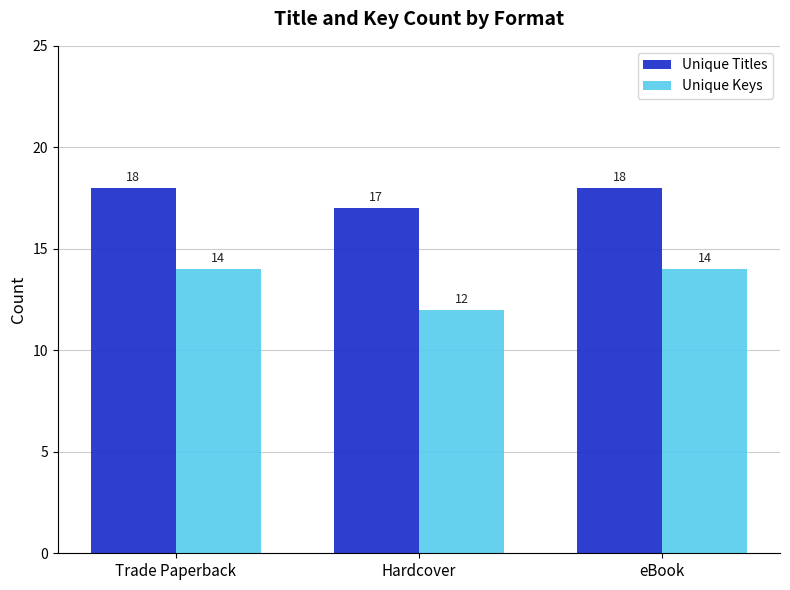

What is the value of the Unique Keys bar at the 1st from the left?

14